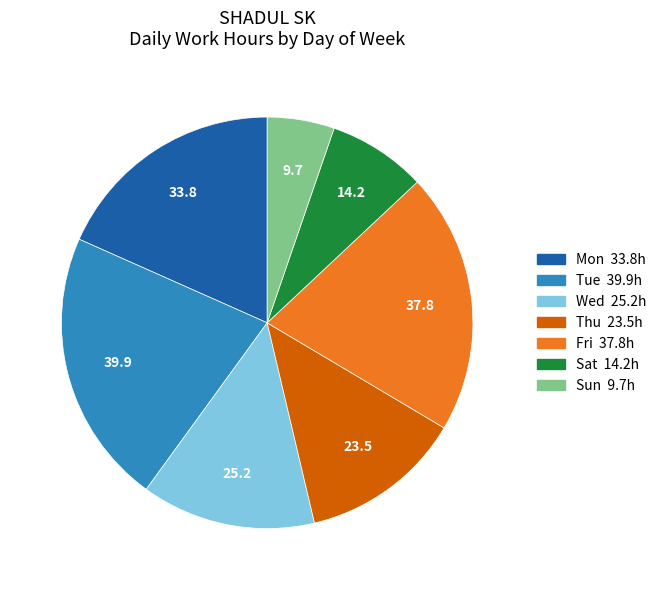

Does any single category account for the majority?

No